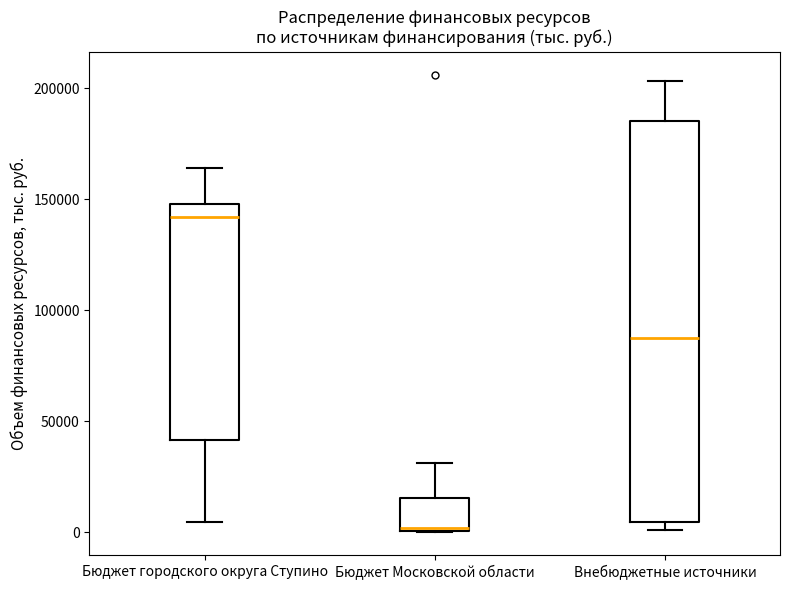

Which box is the tallest, from its lower edge to its upper edge?

Внебюджетные источники